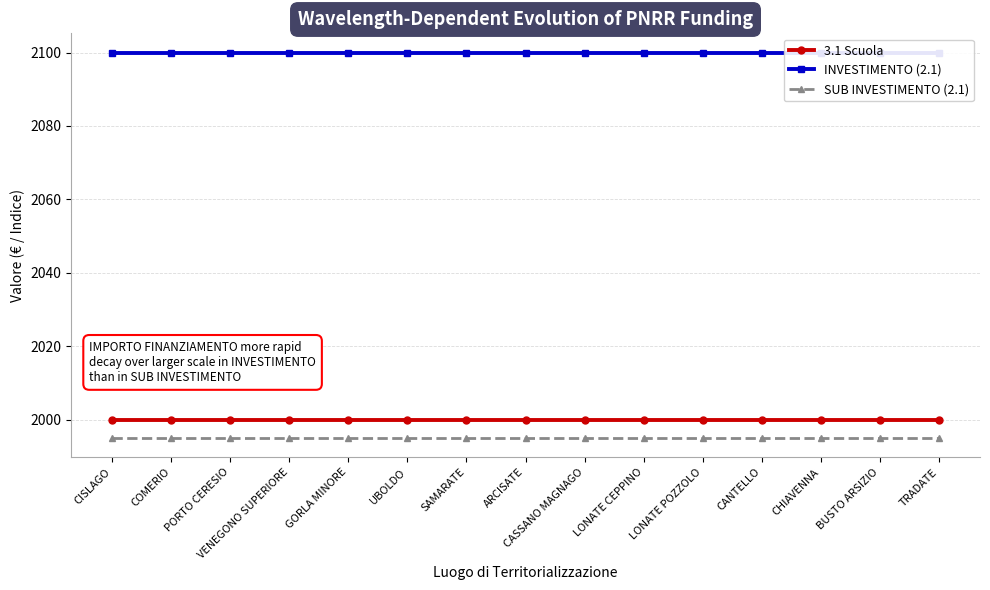

Count the number of categories in the chart.

15